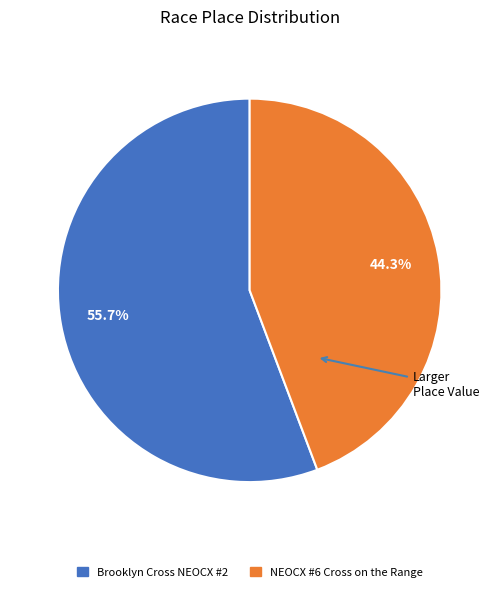

Does any single category account for the majority?

Yes